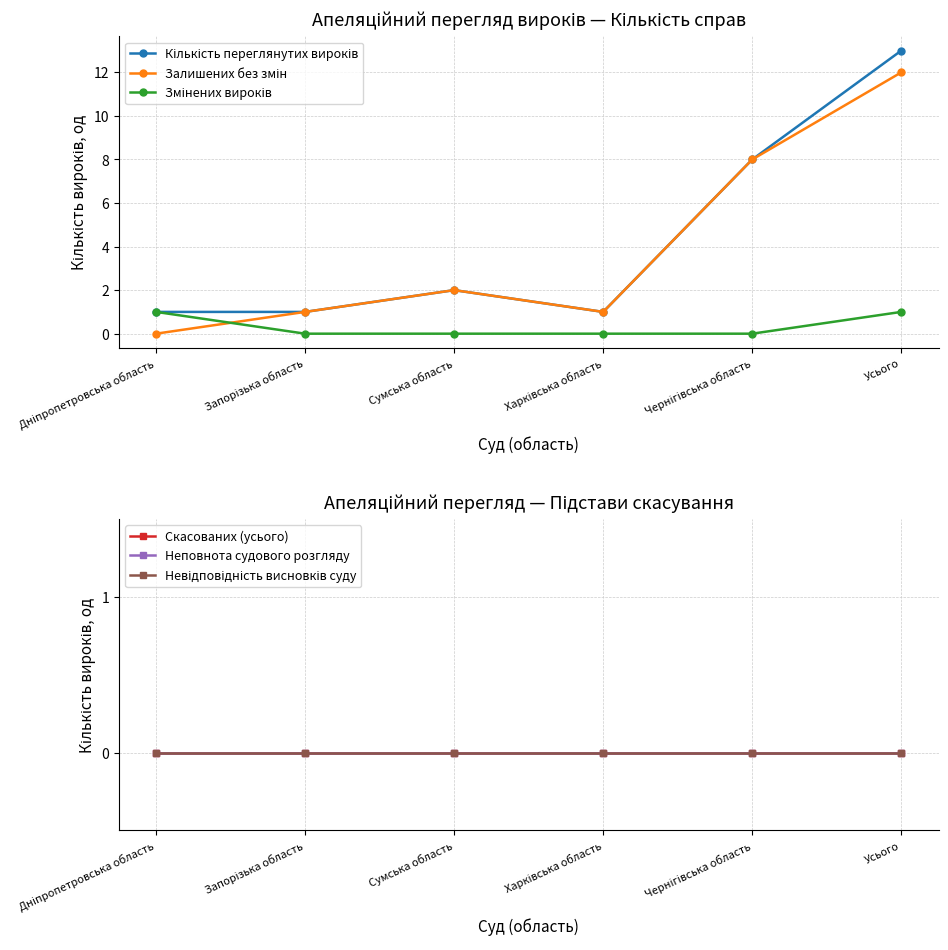

Reading right to left, what are all the values shown in this chart?

Кількість переглянутих вироків: 13	8	1	2	1	1
Залишених без змін: 12	8	1	2	1	0
Змінених вироків: 1	0	0	0	0	1
Скасованих (усього): 0	0	0	0	0	0
Неповнота судового розгляду: 0	0	0	0	0	0
Невідповідність висновків суду: 0	0	0	0	0	0